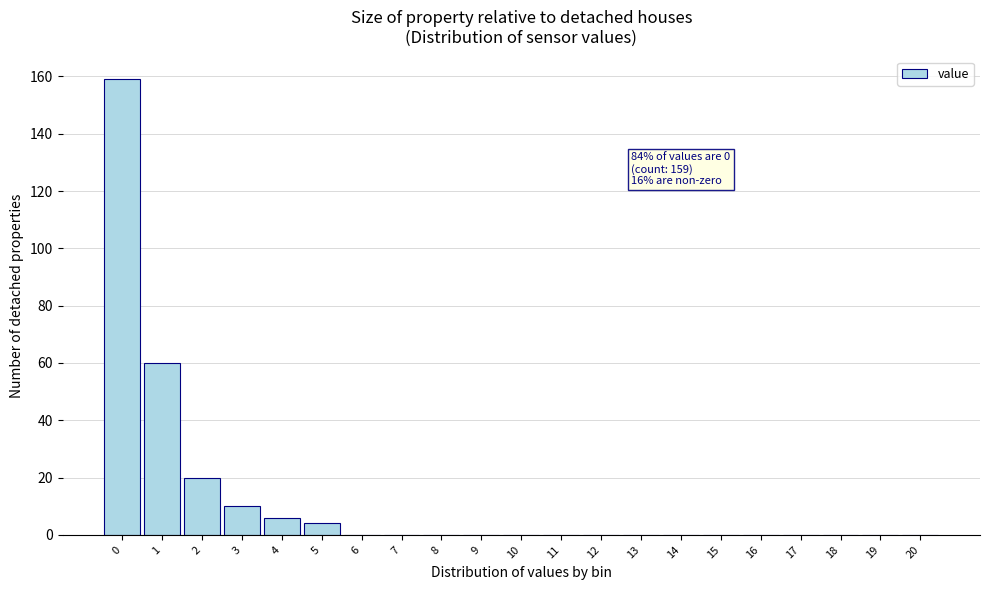

Reading left to right, list all the values displayed in this chart.

0=159	1=60	2=20	3=10	4=6	5=4	6=0	7=0	8=0	9=0	10=0	11=0	12=0	13=0	14=0	15=0	16=0	17=0	18=0	19=0	20=0